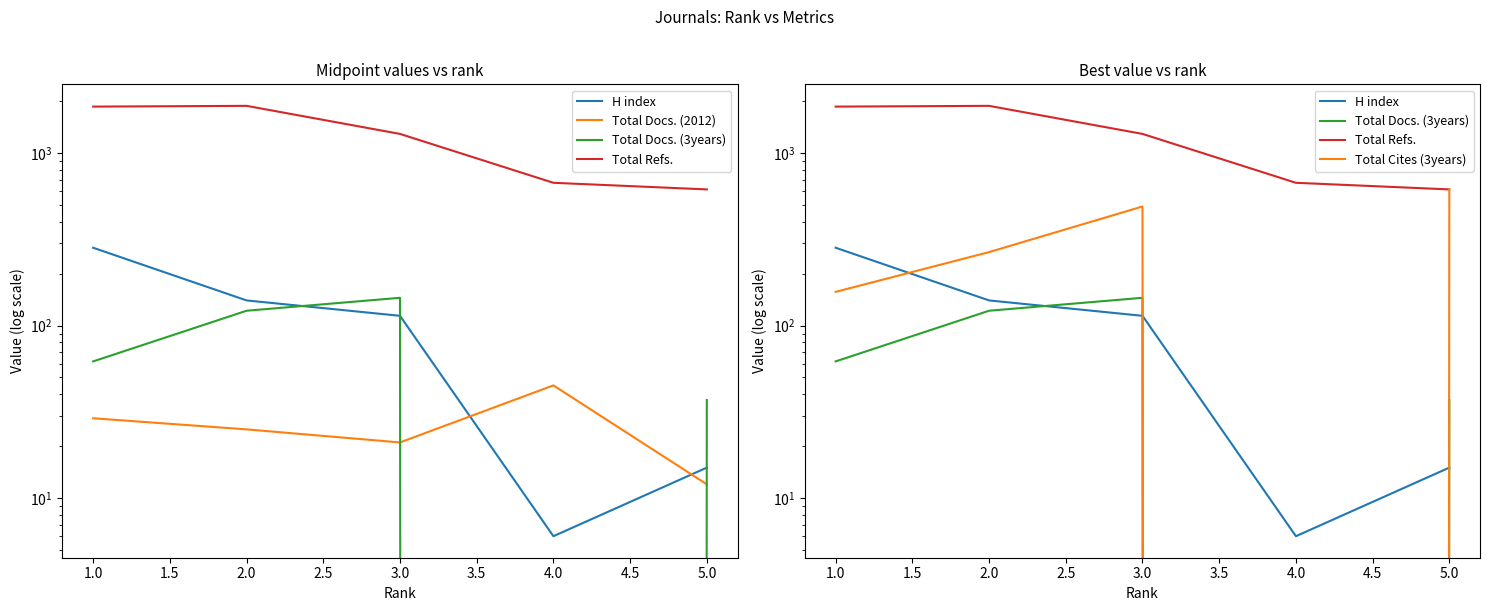

What is the spread (max minus min) of values at 5.0?

605